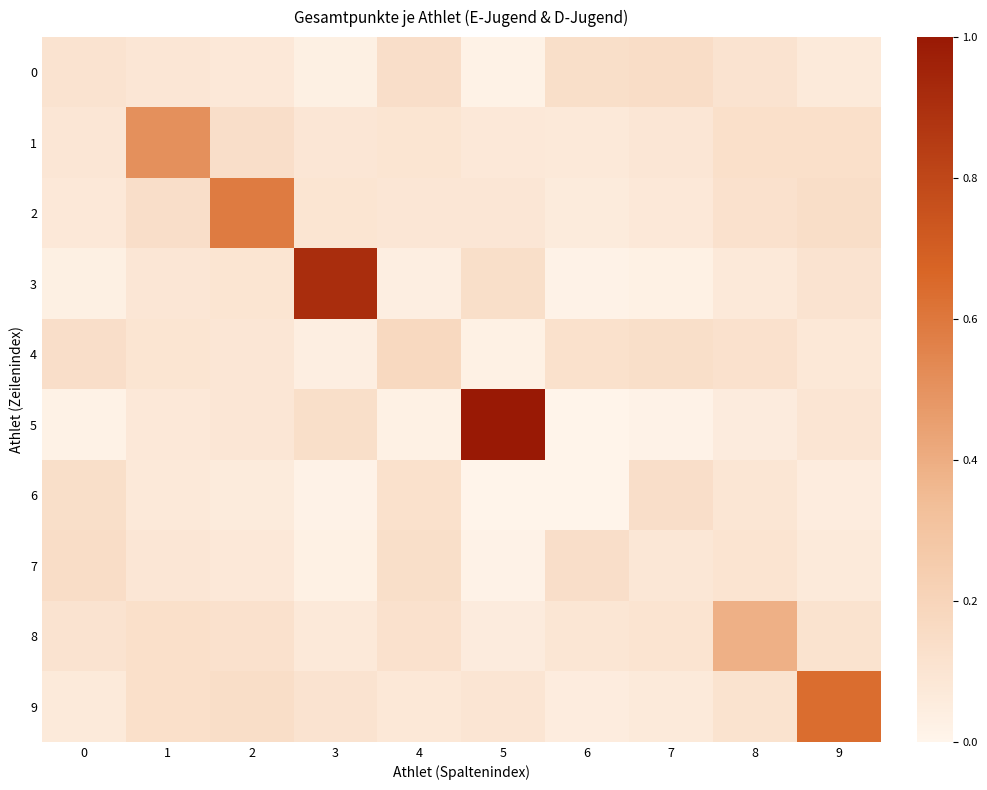

Reading left to right, extract all data points from this chart.

0: 0=0.1	1=0.1	2=0.1	3=0.0	4=0.1	5=0.0	6=0.1	7=0.1	8=0.1	9=0.1
1: 0=0.1	1=0.5	2=0.1	3=0.1	4=0.1	5=0.1	6=0.1	7=0.1	8=0.1	9=0.1
2: 0=0.1	1=0.1	2=0.6	3=0.1	4=0.1	5=0.1	6=0.1	7=0.1	8=0.1	9=0.1
3: 0=0.0	1=0.1	2=0.1	3=0.9	4=0.0	5=0.1	6=0.0	7=0.0	8=0.1	9=0.1
4: 0=0.1	1=0.1	2=0.1	3=0.0	4=0.2	5=0.0	6=0.1	7=0.1	8=0.1	9=0.1
5: 0=0.0	1=0.1	2=0.1	3=0.1	4=0.0	5=1.0	6=0.0	7=0.0	8=0.1	9=0.1
6: 0=0.1	1=0.1	2=0.1	3=0.0	4=0.1	5=0.0	6=0.0	7=0.1	8=0.1	9=0.1
7: 0=0.1	1=0.1	2=0.1	3=0.0	4=0.1	5=0.0	6=0.1	7=0.1	8=0.1	9=0.1
8: 0=0.1	1=0.1	2=0.1	3=0.1	4=0.1	5=0.1	6=0.1	7=0.1	8=0.4	9=0.1
9: 0=0.1	1=0.1	2=0.1	3=0.1	4=0.1	5=0.1	6=0.1	7=0.1	8=0.1	9=0.6